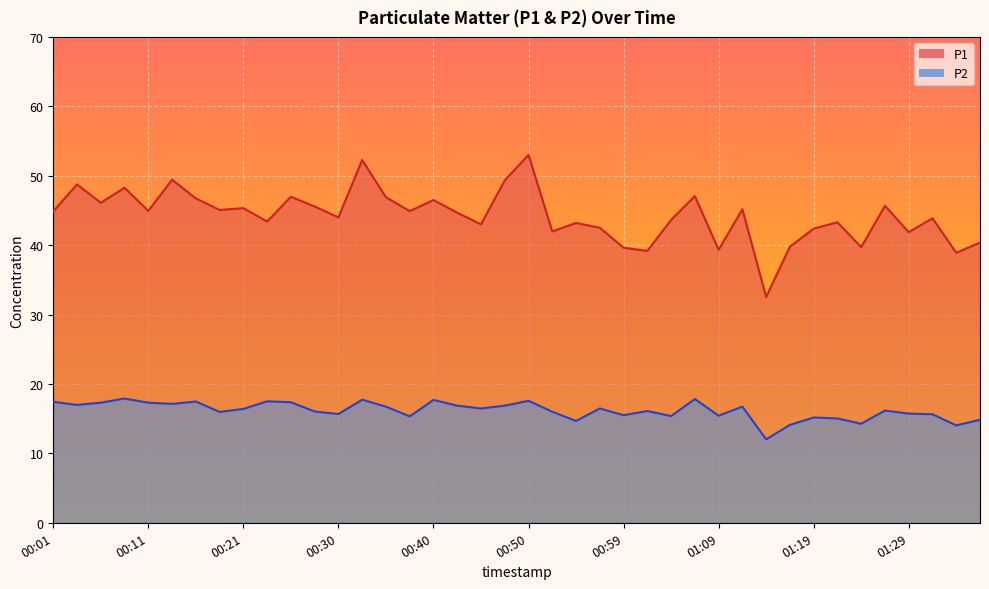

True or false: P1 has a value of 46.1 at 00:06.

True